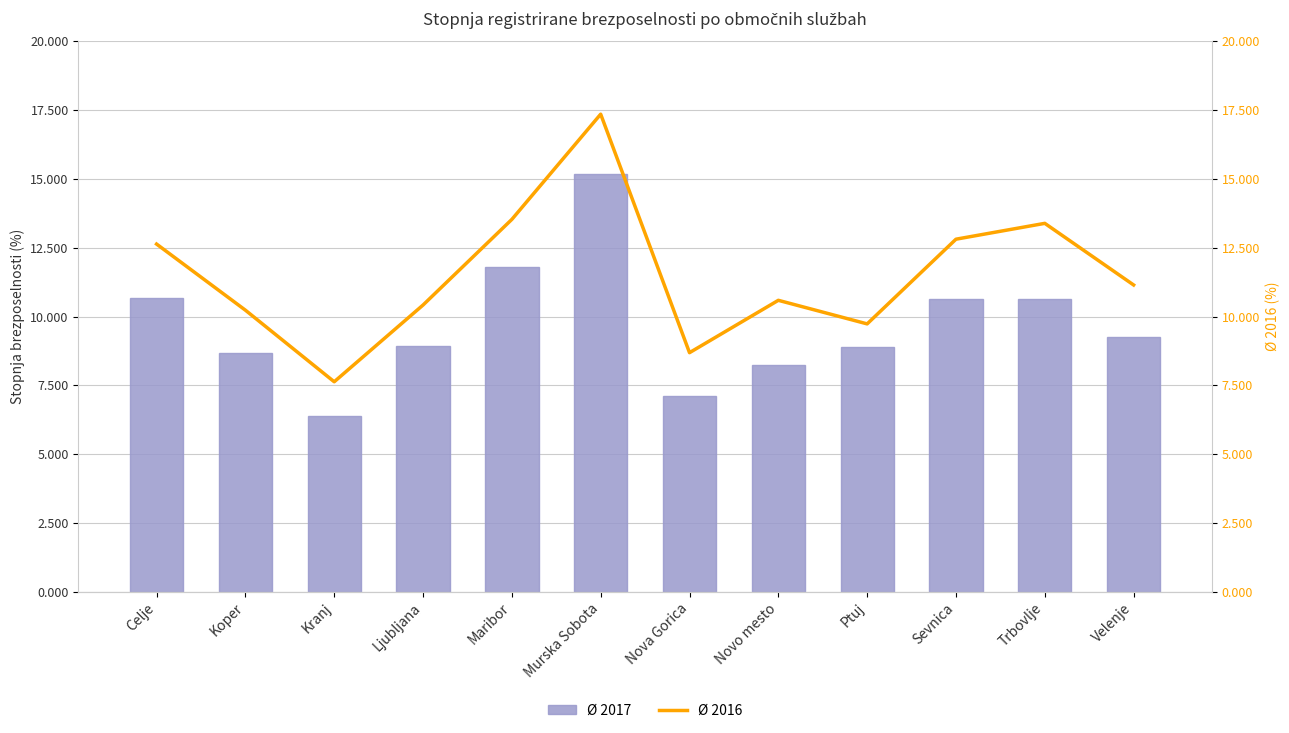

Reading left to right, extract all data points from this chart.

Ø 2017: Celje=10.7	Koper=8.7	Kranj=6.4	Ljubljana=8.9	Maribor=11.8	Murska Sobota=15.2	Nova Gorica=7.1	Novo mesto=8.2	Ptuj=8.9	Sevnica=10.6	Trbovlje=10.7	Velenje=9.2
Ø 2016: Celje=12.6	Koper=10.2	Kranj=7.6	Ljubljana=10.4	Maribor=13.5	Murska Sobota=17.4	Nova Gorica=8.7	Novo mesto=10.6	Ptuj=9.7	Sevnica=12.8	Trbovlje=13.4	Velenje=11.1